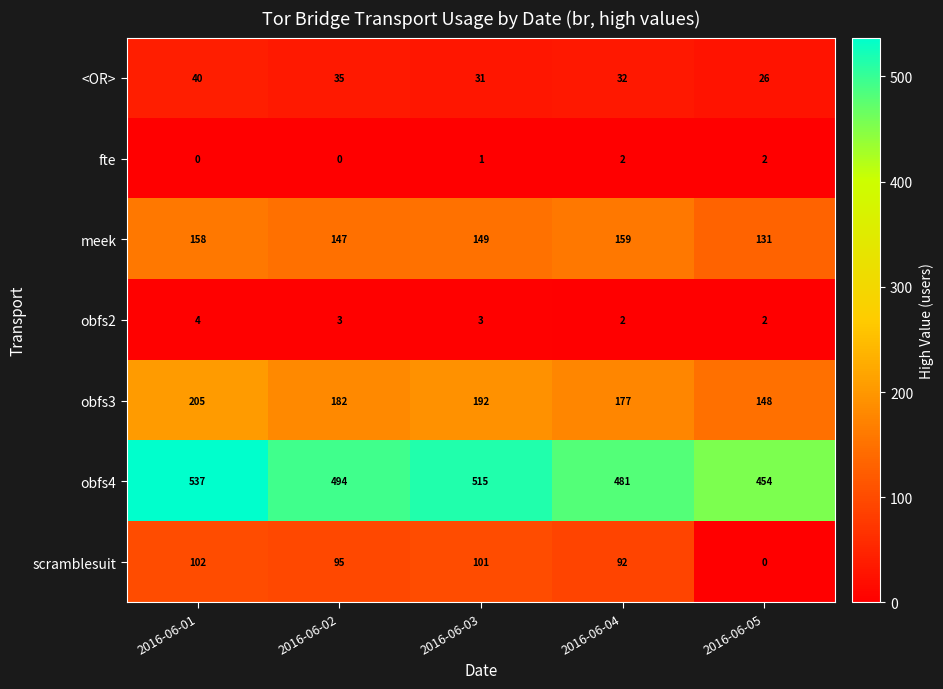

True or false: scramblesuit has a value of -36 at 2016-06-05.

False